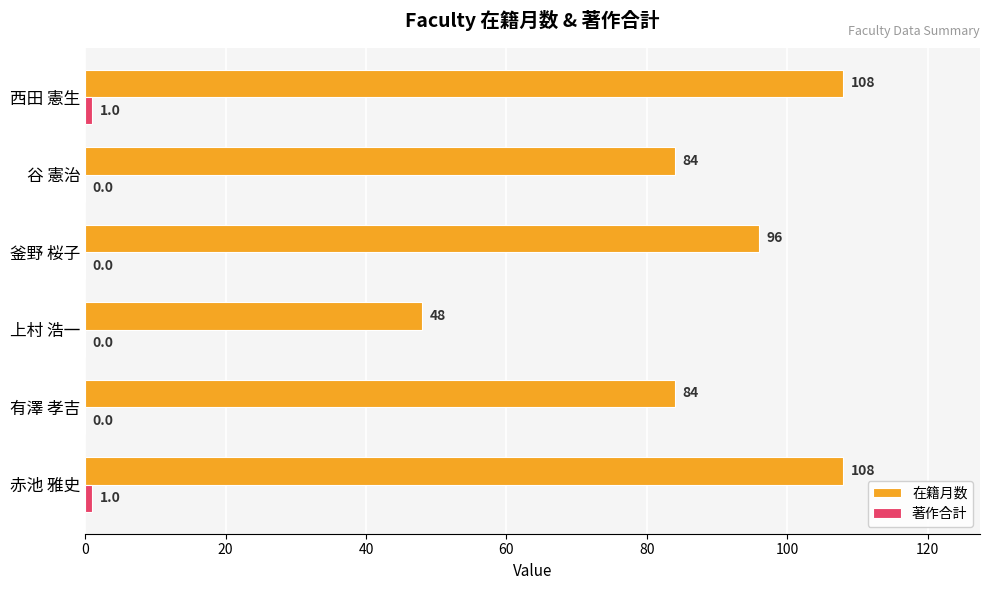

What is the greatest value displayed?

108